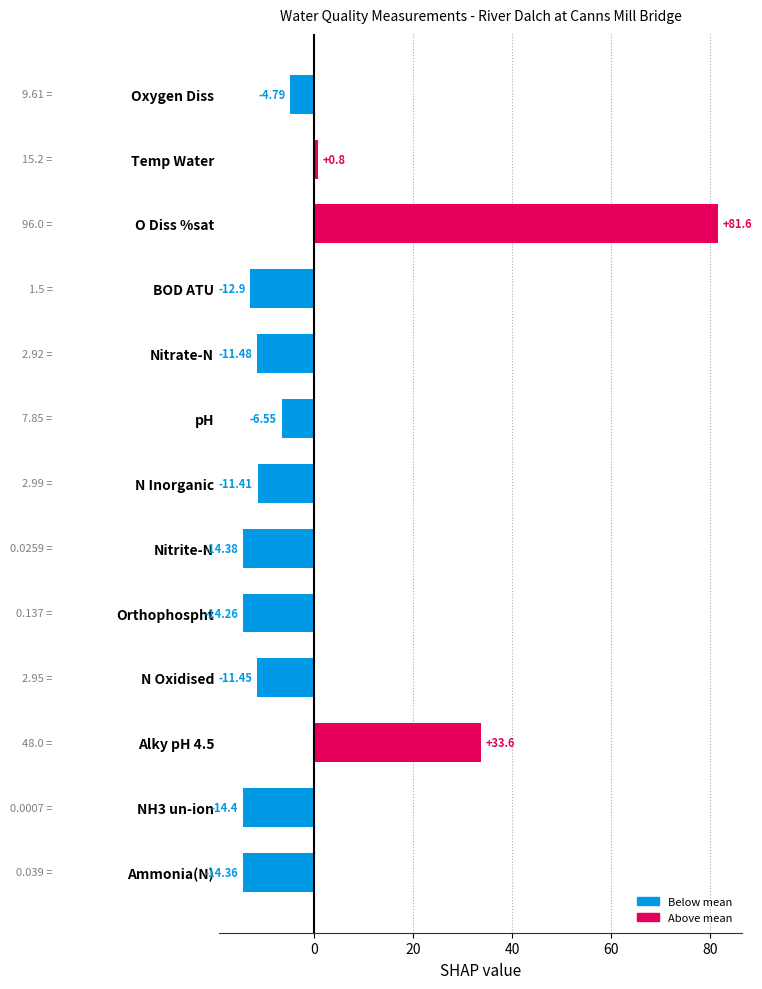

Which label corresponds to the largest value in the chart?

O Diss %sat